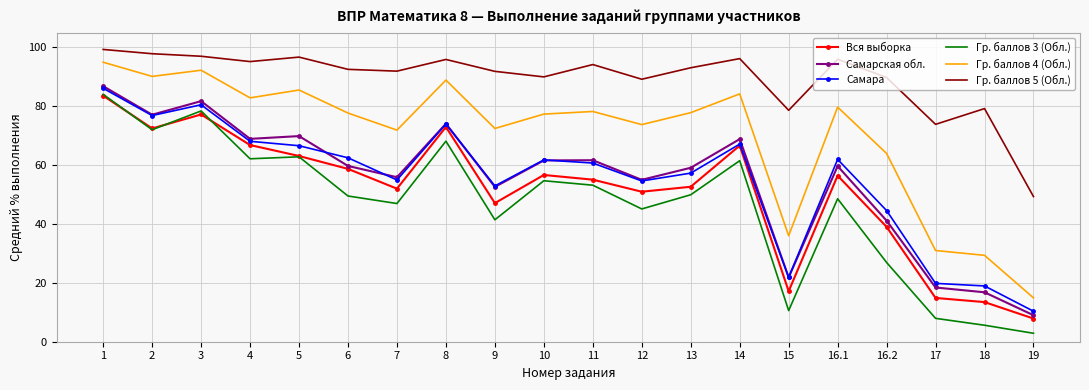

True or false: Гр. баллов 4 (Обл.) and Гр. баллов 3 (Обл.) cross at least once.

False